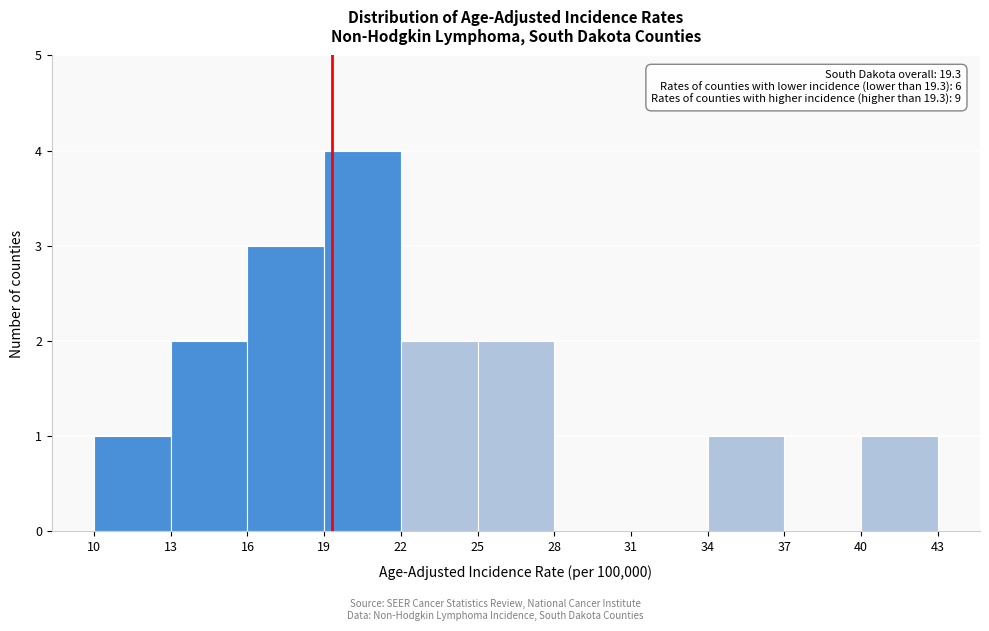

Which range on the x-axis has the tallest bar?

19 to 22